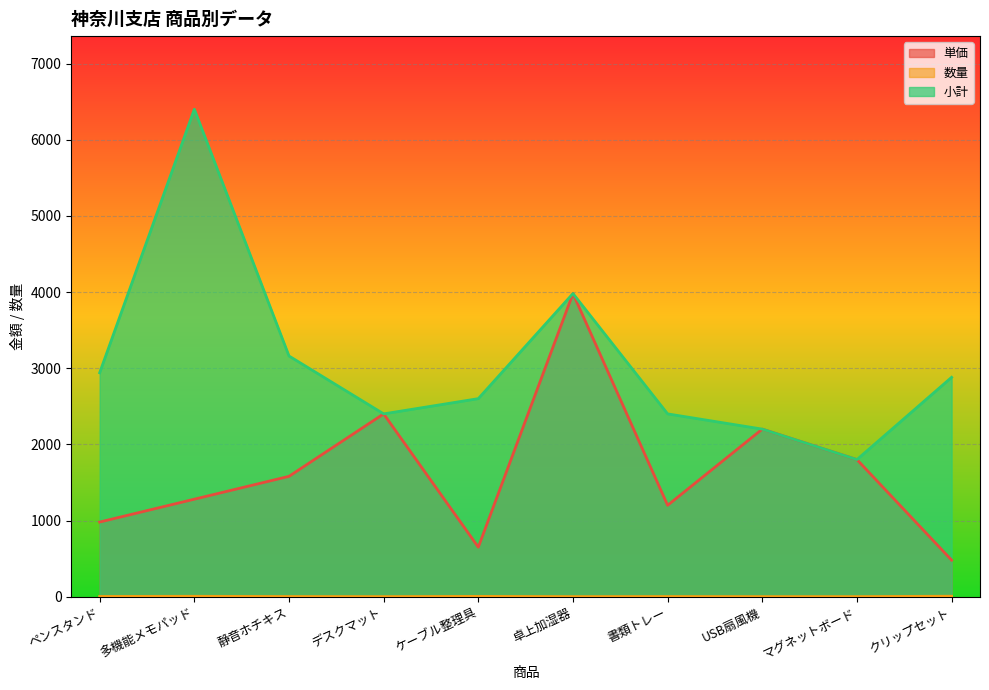

Is it true that 単価 equals 2400 at デスクマット?

True